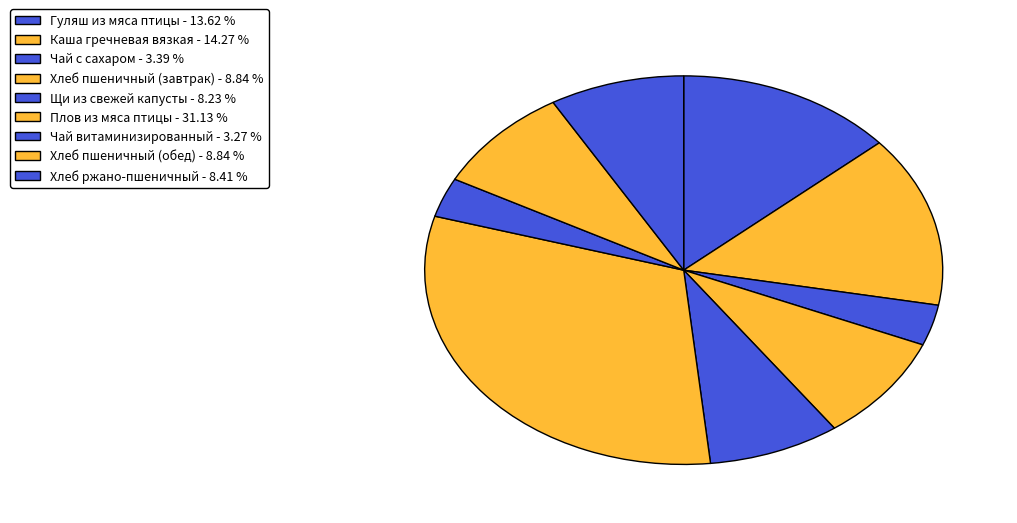

Which has a higher value, Каша гречневая вязкая or Плов из мяса птицы?

Плов из мяса птицы